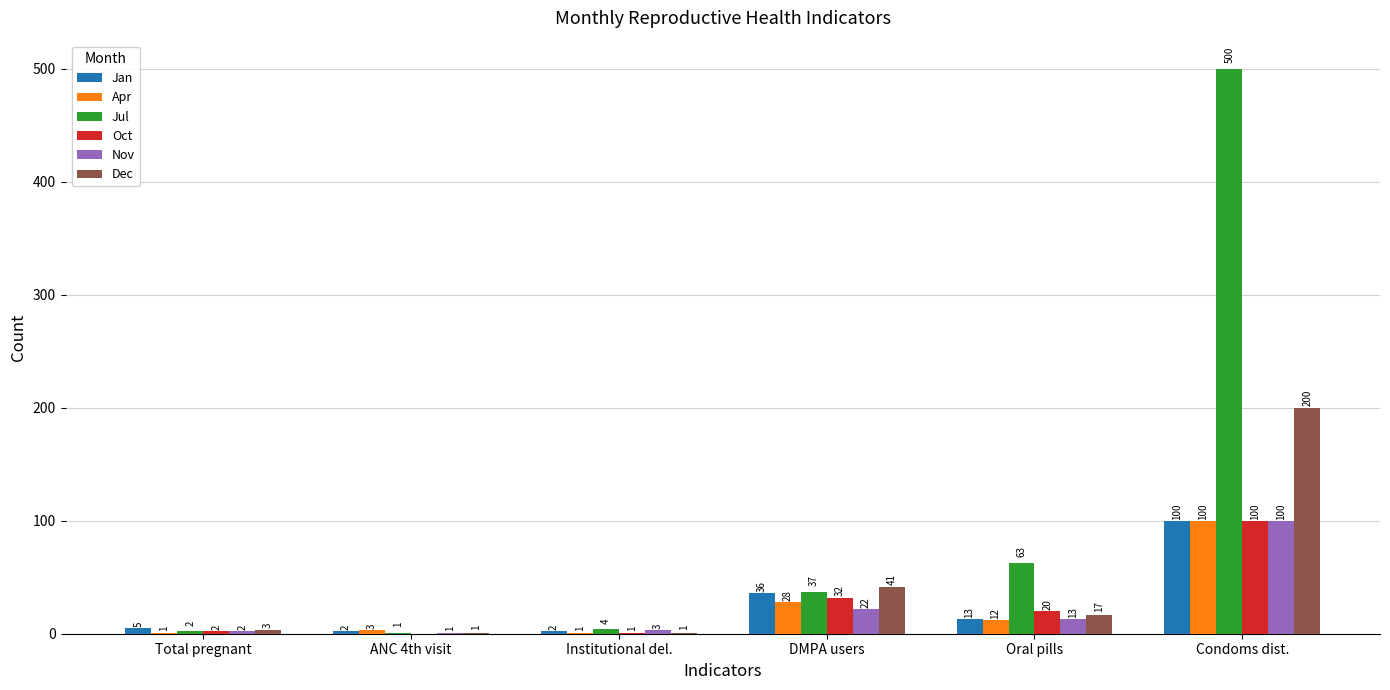

How many data points does each series have?

6